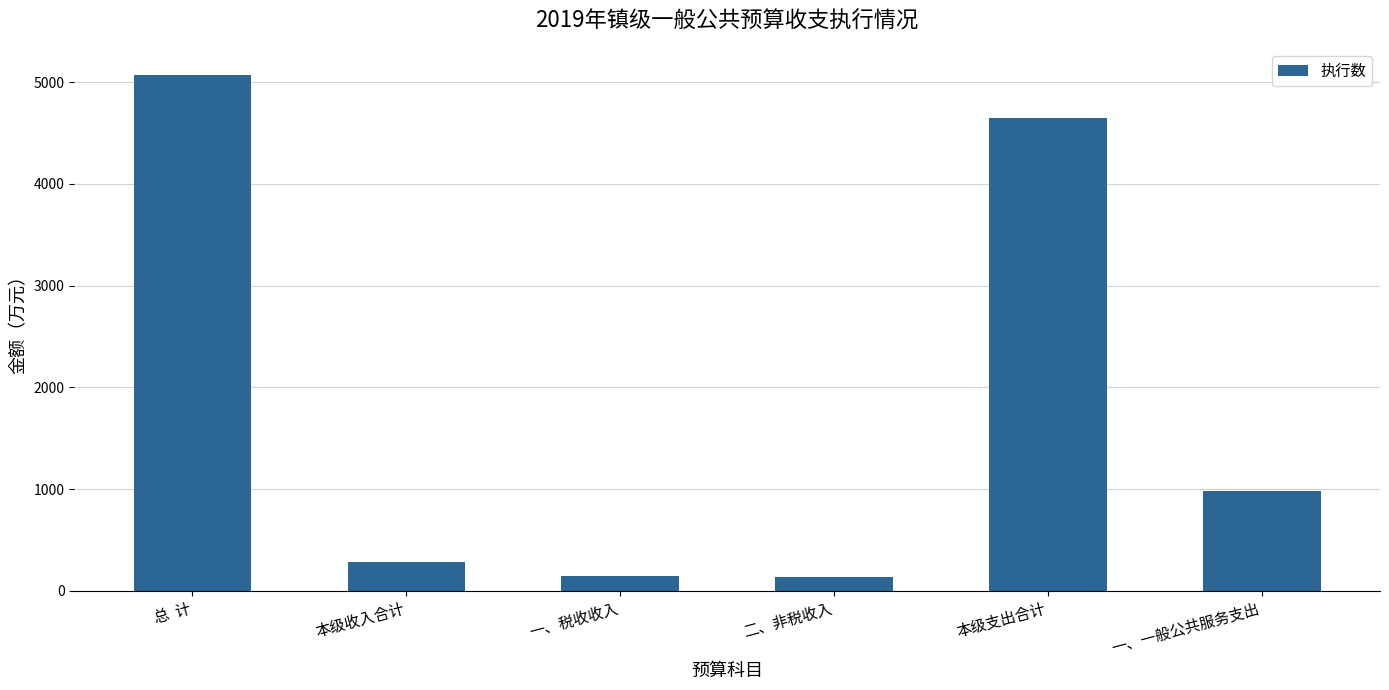

What is the label of the 2nd bar from the left?

本级收入合计